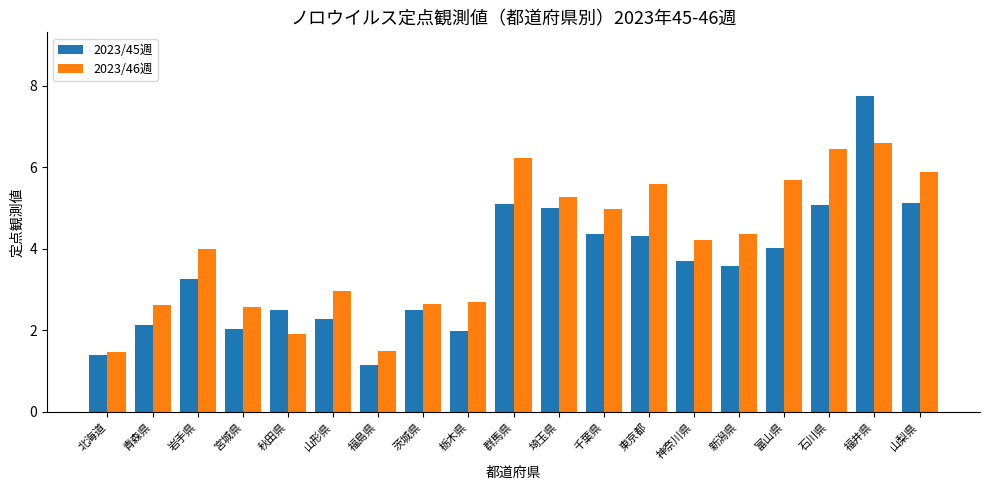

True or false: 2023/45週 has a value of 1.9 at 千葉県.

False